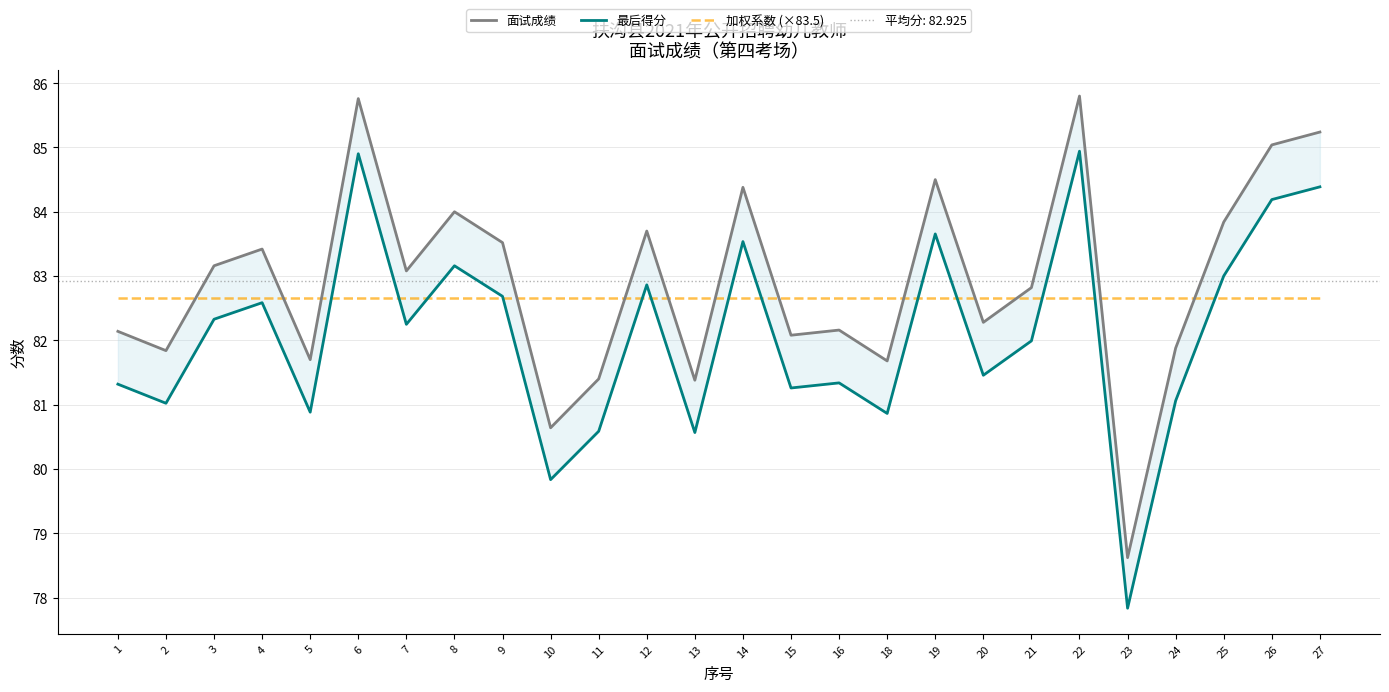

What is the value of the 面试成绩 point at the 14th from the left?

84.4